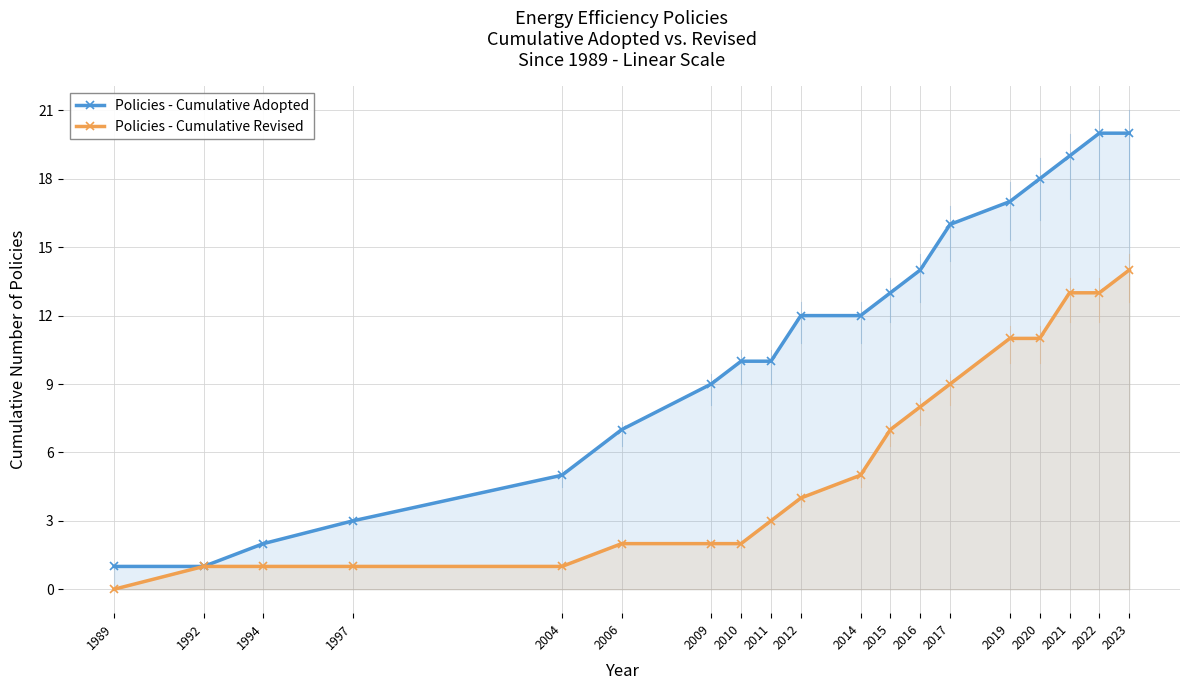

What are all the series names shown in the legend?

Policies - Cumulative Adopted, Policies - Cumulative Revised